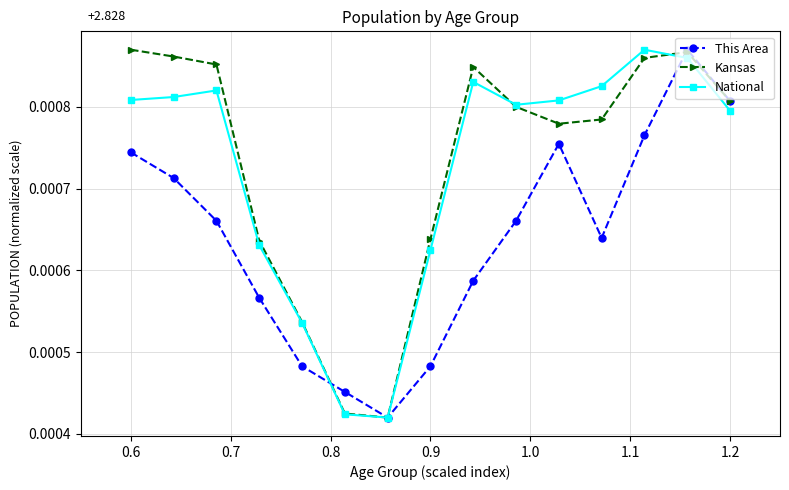

How many Kansas values are between 0 and 1?

15